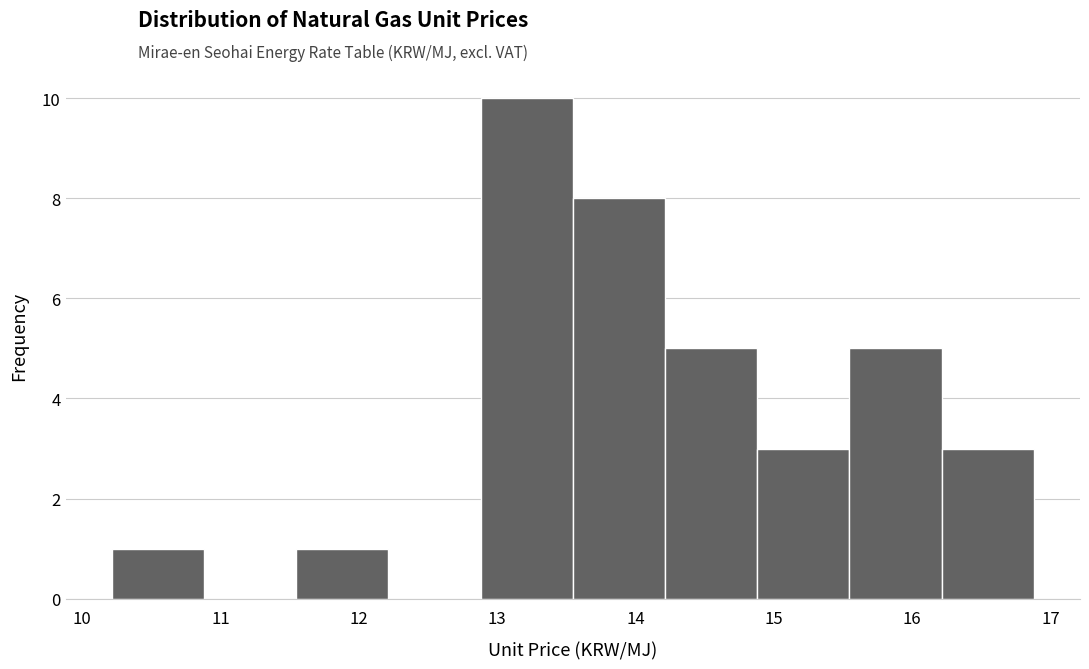

Reading left to right, list every bar in this chart as the range it spans on the x-axis followed by its height. Neither the bar edges nor the heights are printed on the chart, so give them approximately, as read against the axes.

10.2 to 10.9: 1
10.9 to 11.5: 0
11.5 to 12.2: 1
12.2 to 12.9: 0
12.9 to 13.5: 10
13.5 to 14.2: 8
14.2 to 14.9: 5
14.9 to 15.5: 3
15.5 to 16.2: 5
16.2 to 16.9: 3